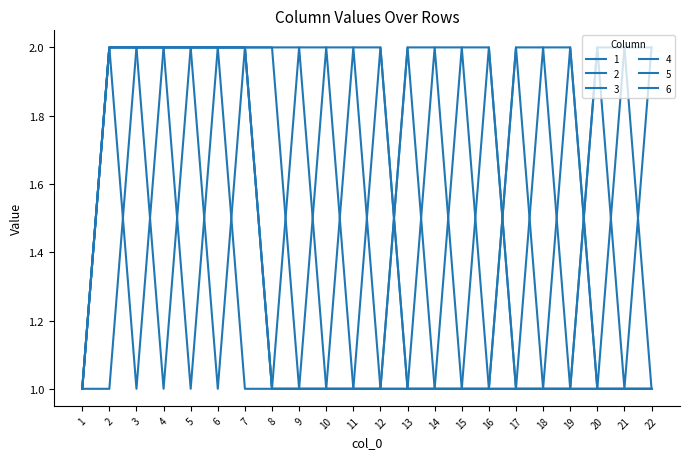

Does the chart have visible grid lines?

No